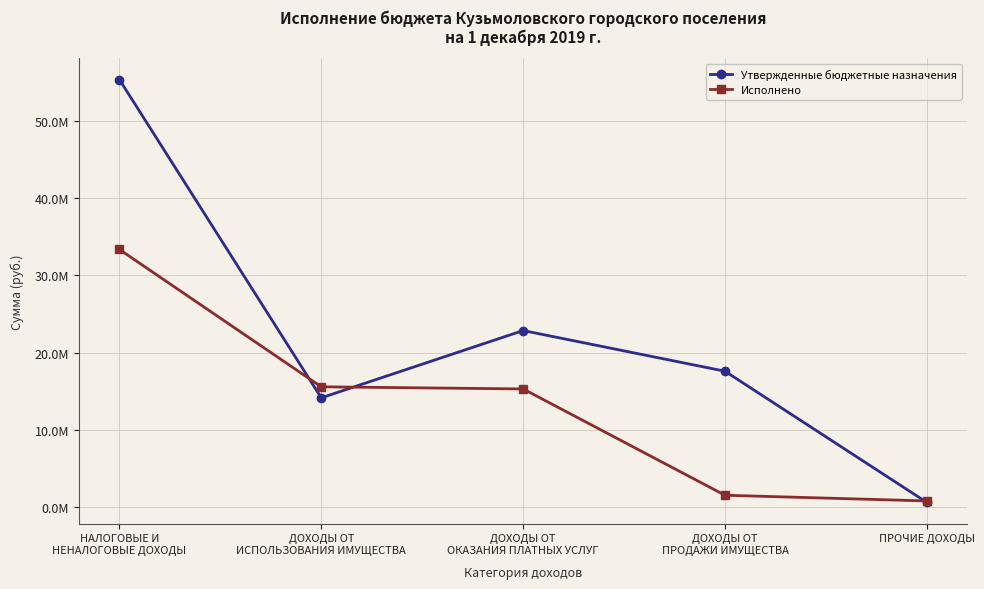

The value of Исполнено at ДОХОДЫ ОТ
ОКАЗАНИЯ ПЛАТНЫХ УСЛУГ is 15327178.1. True or false?

True